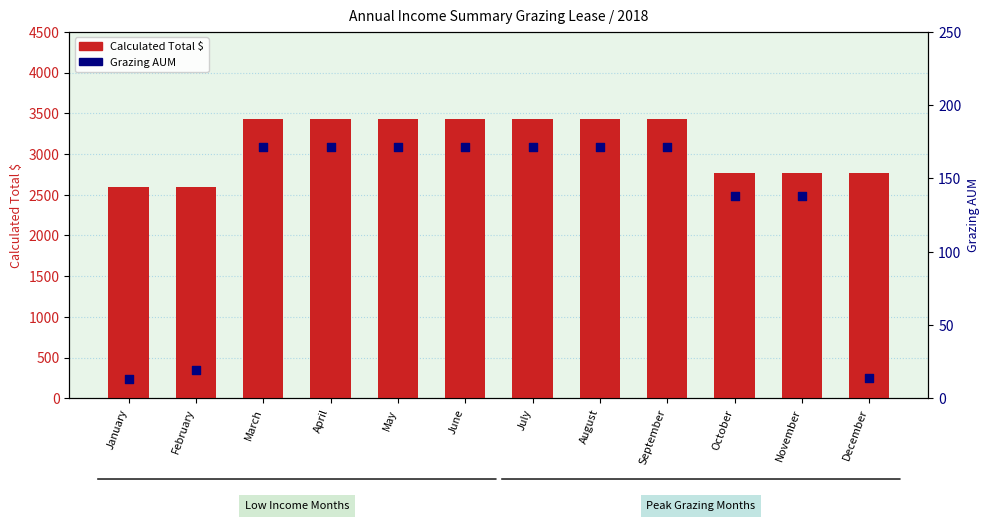

What are all the series names shown in the legend?

Calculated Total $, Grazing AUM